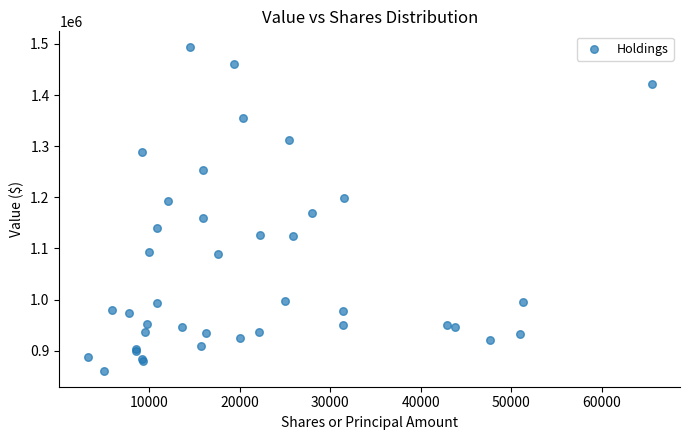

What Y value in the scatter plot is closest to 1177000?

1169000